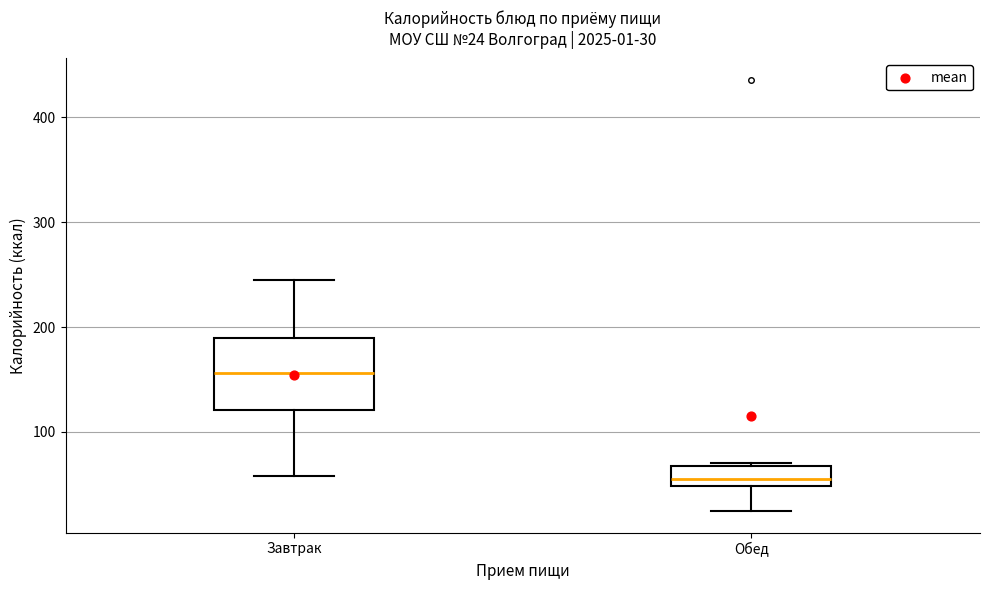

Comparing the boxes themselves (not the whiskers), which one is the tallest?

Завтрак